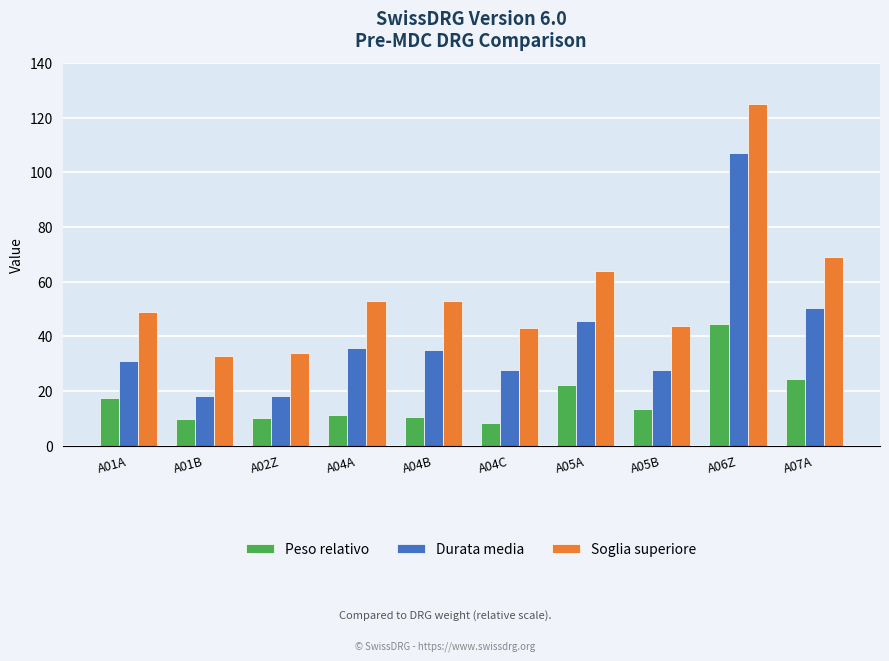

What position from the right is A05B?

3